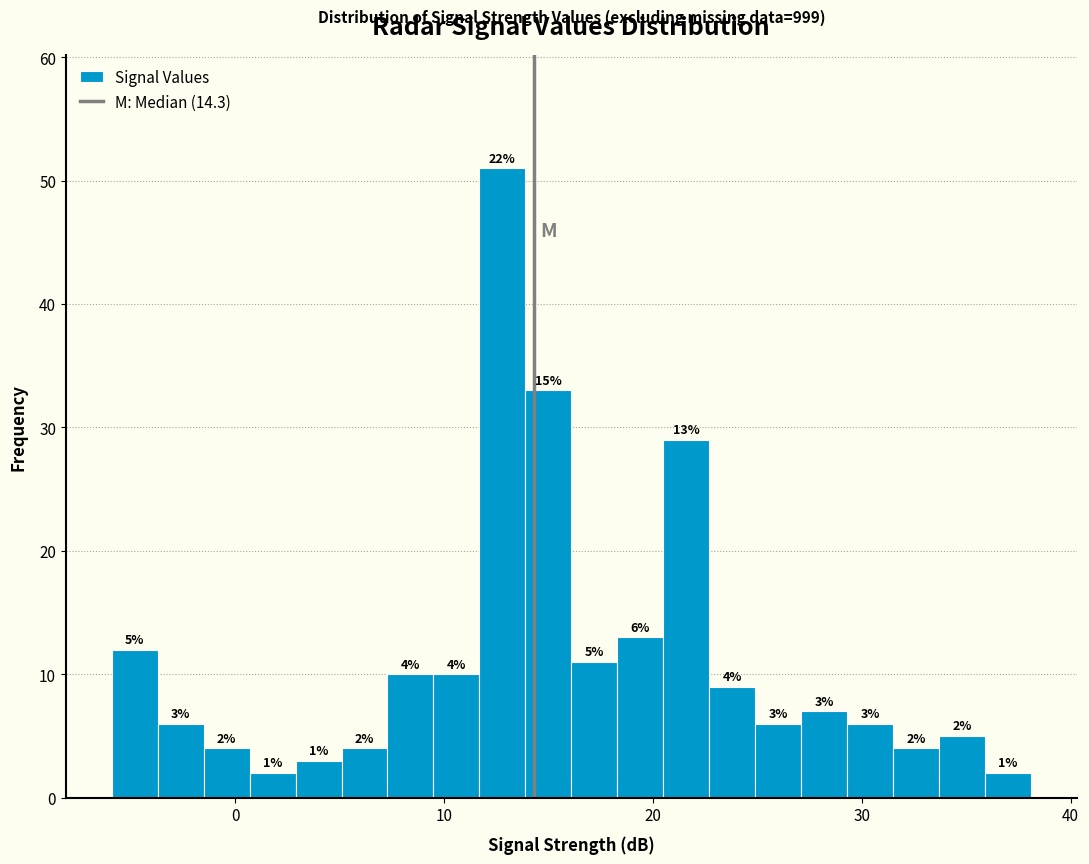

Around what value on the x-axis is the tallest bar? Give the approximate position of its centre, as read against the axis.

13